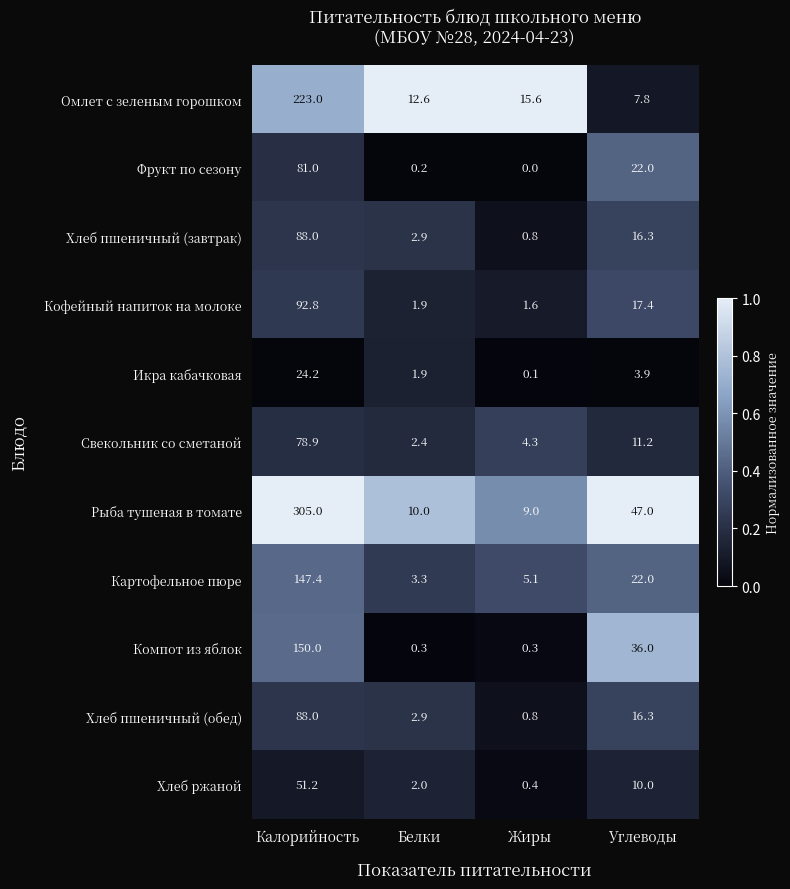

Read the Картофельное пюре value at Жиры.

5.1